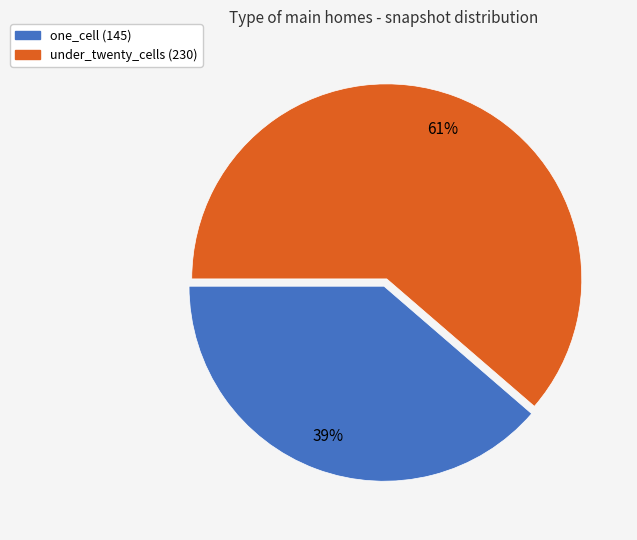

Does any single category account for the majority?

Yes